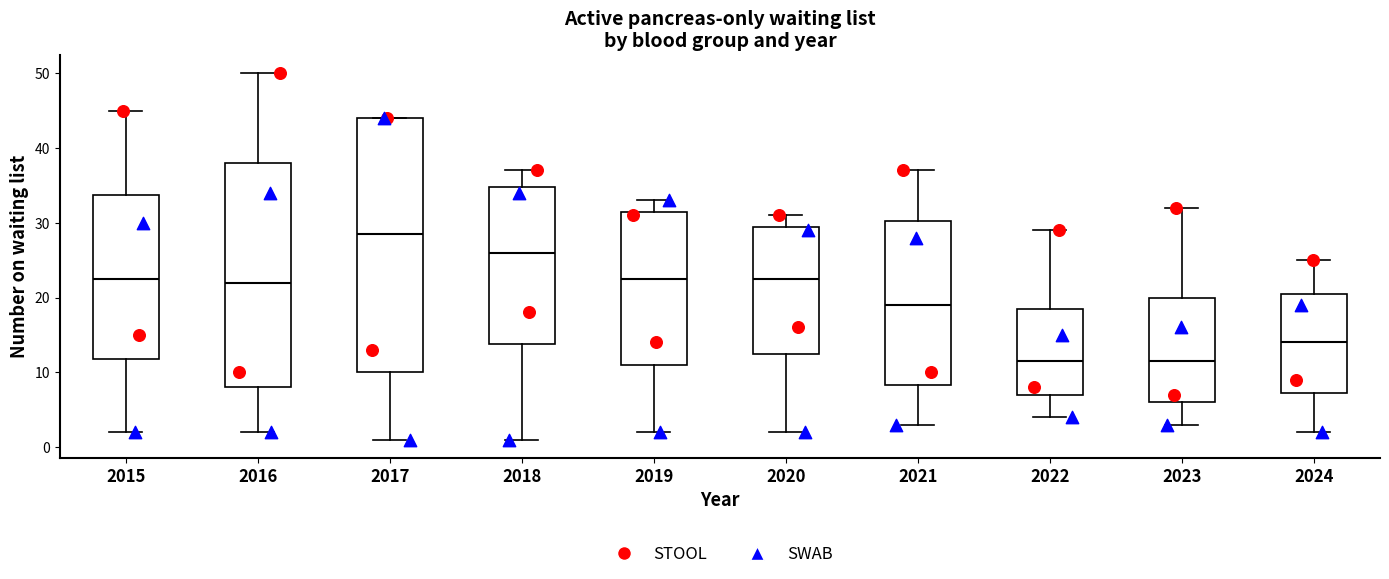

Where is the upper edge of the box at x = 2018 on the y-axis? The values are not printed on the chart, so give them approximately, as read against the axis.

35